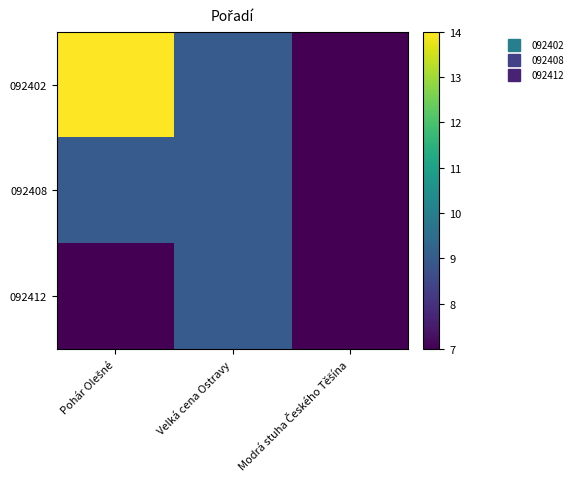

Which series has the largest total across all categories?

092402